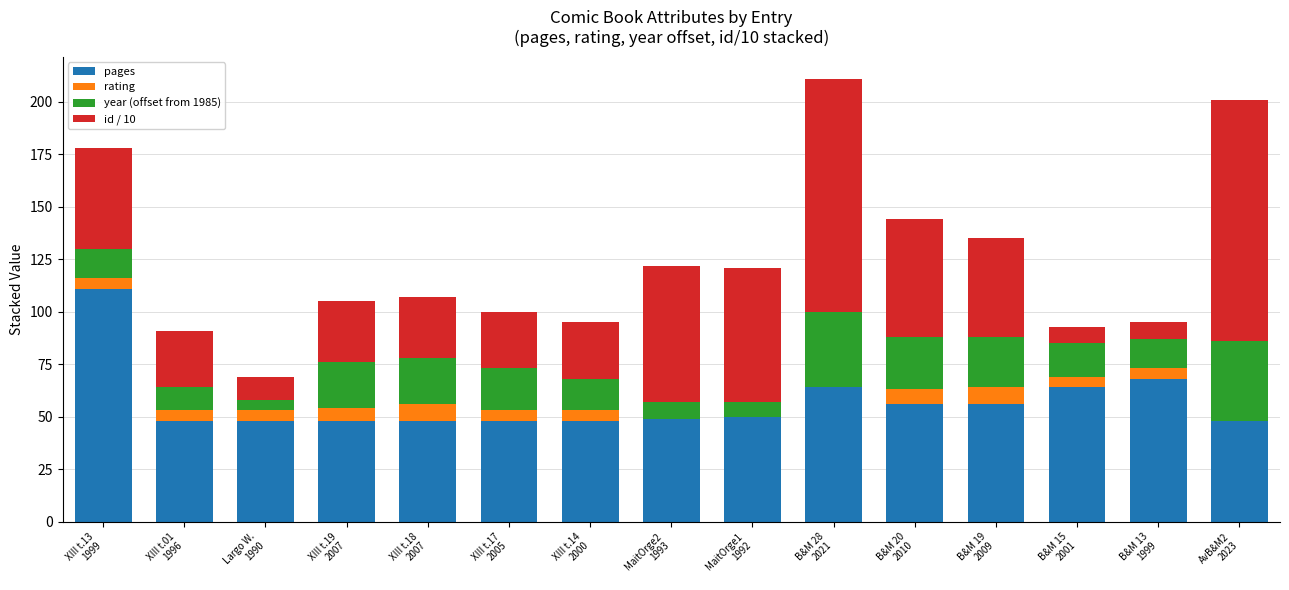

What is the maximum value for pages?

111